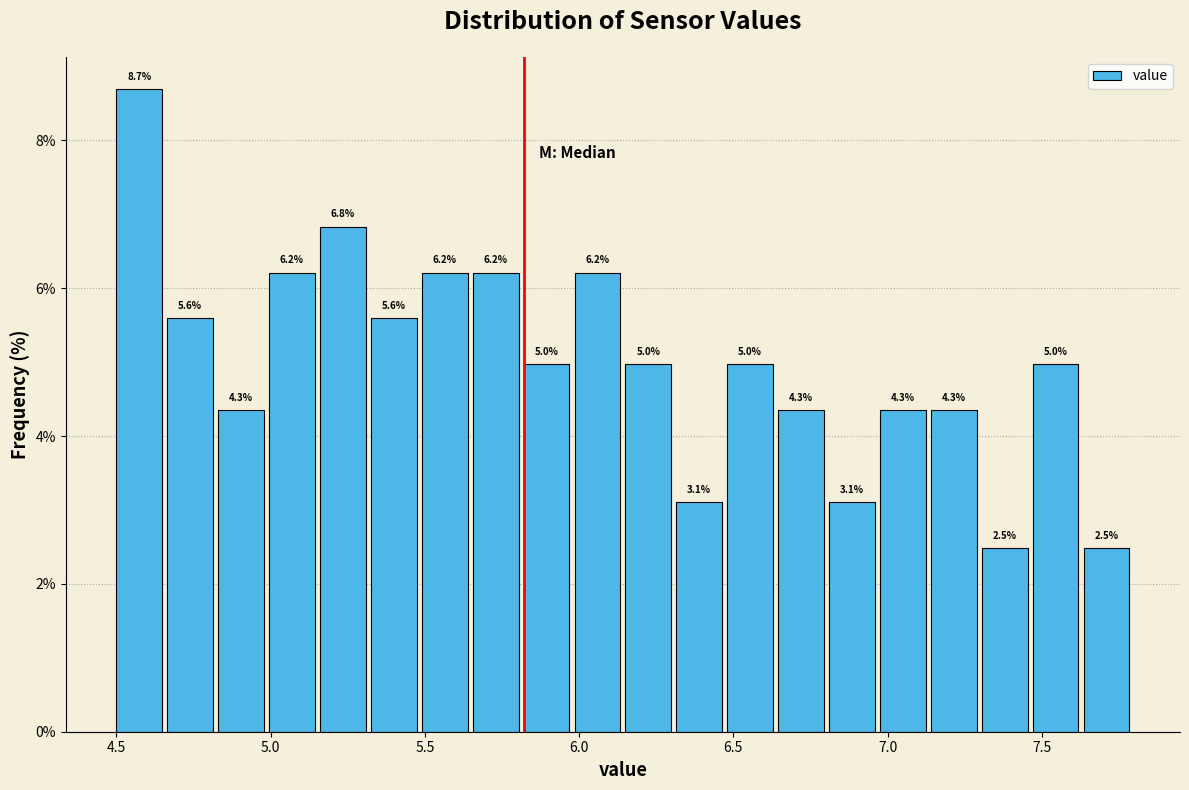

Around what value on the x-axis is the tallest bar? Give the approximate position of its centre, as read against the axis.

4.55